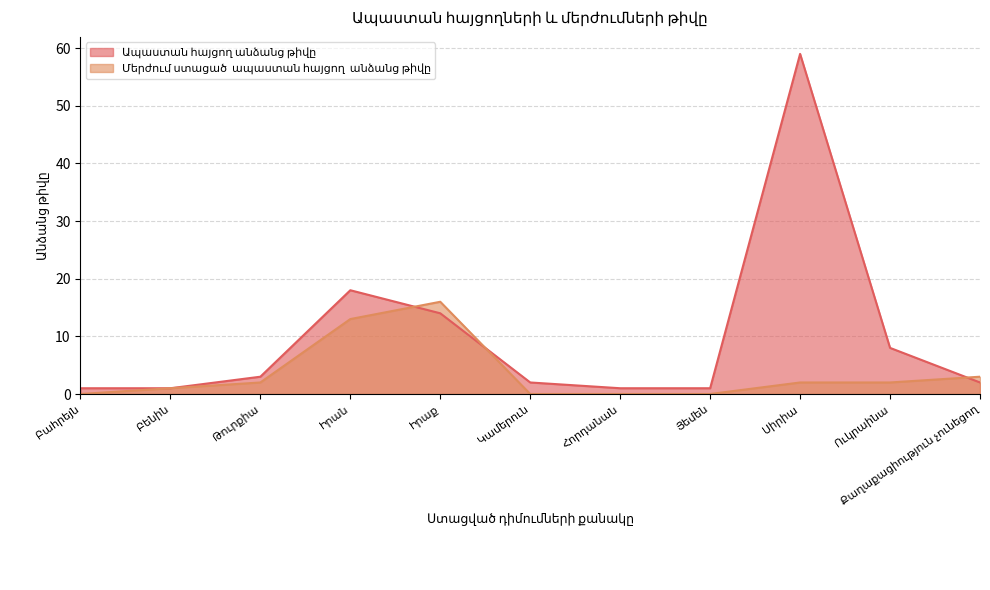

The value of Ապաստան հայցող անձանց թիվը at Բենին is 2. True or false?

False